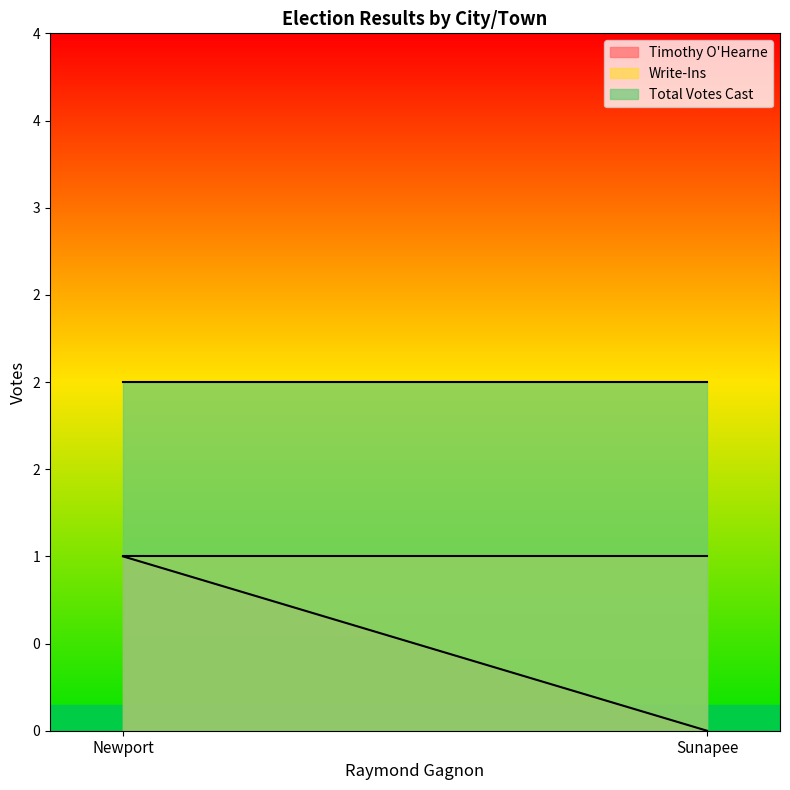

What is the sum of the Timothy O'Hearne values at Newport and Sunapee?

1